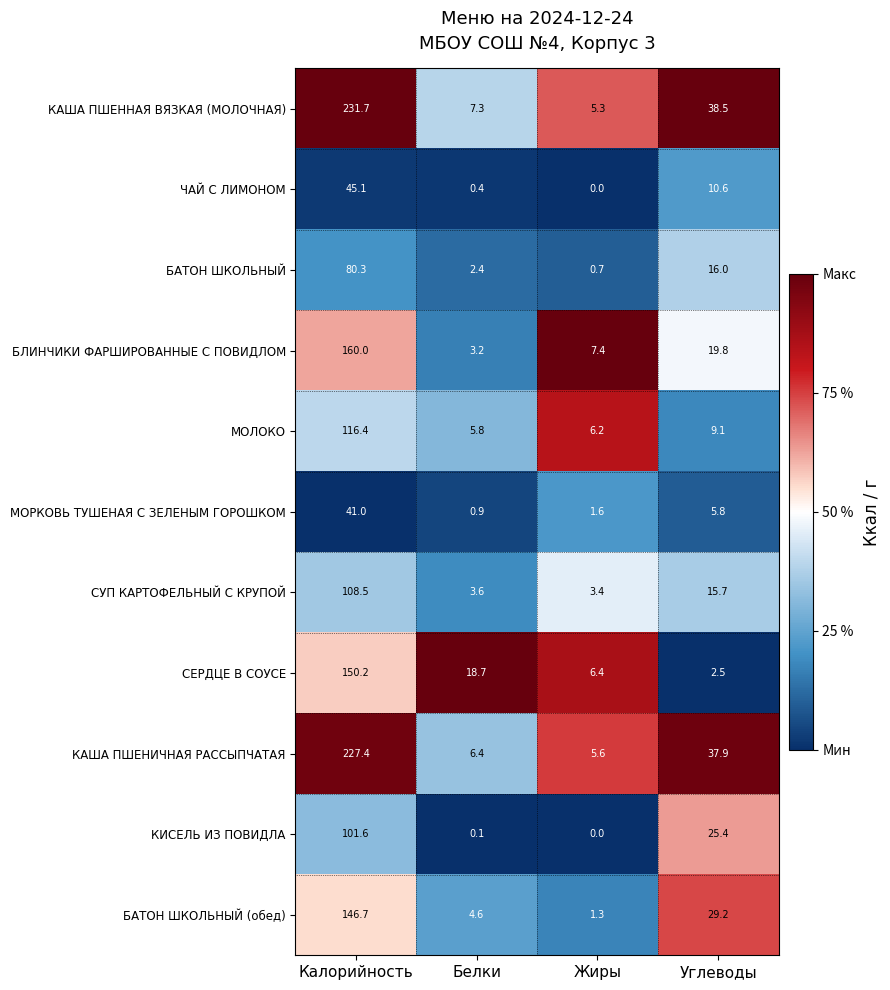

Rank the series at Белки from highest to lowest value.

СЕРДЦЕ В СОУСЕ, КАША ПШЕННАЯ ВЯЗКАЯ (МОЛОЧНАЯ), КАША ПШЕНИЧНАЯ РАССЫПЧАТАЯ, МОЛОКО, БАТОН ШКОЛЬНЫЙ (обед), СУП КАРТОФЕЛЬНЫЙ С КРУПОЙ, БЛИНЧИКИ ФАРШИРОВАННЫЕ С ПОВИДЛОМ, БАТОН ШКОЛЬНЫЙ, МОРКОВЬ ТУШЕНАЯ С ЗЕЛЕНЫМ ГОРОШКОМ, ЧАЙ С ЛИМОНОМ, КИСЕЛЬ ИЗ ПОВИДЛА